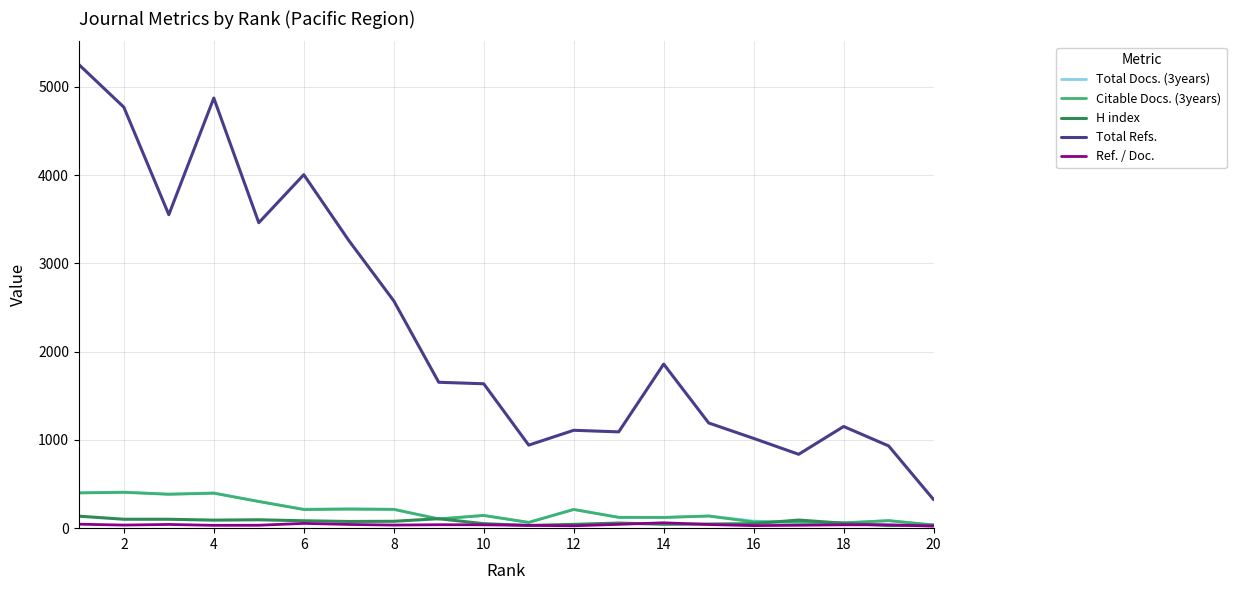

How many interior local valleys does the Total Refs. series have?

5